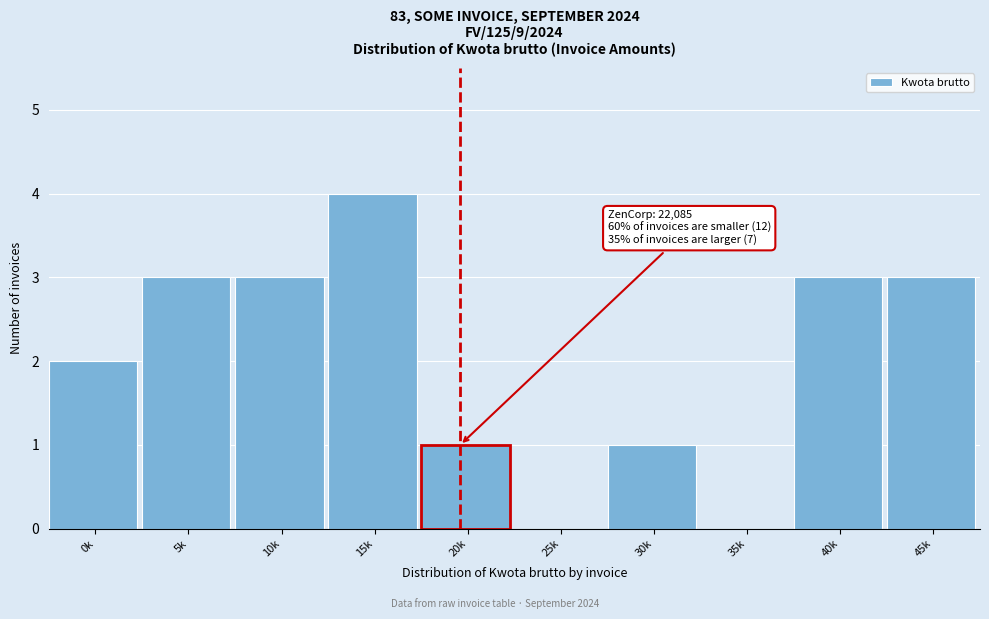

Reading right to left, what are all the values shown in this chart?

45k=3	40k=3	35k=0	30k=1	25k=0	20k=1	15k=4	10k=3	5k=3	0k=2